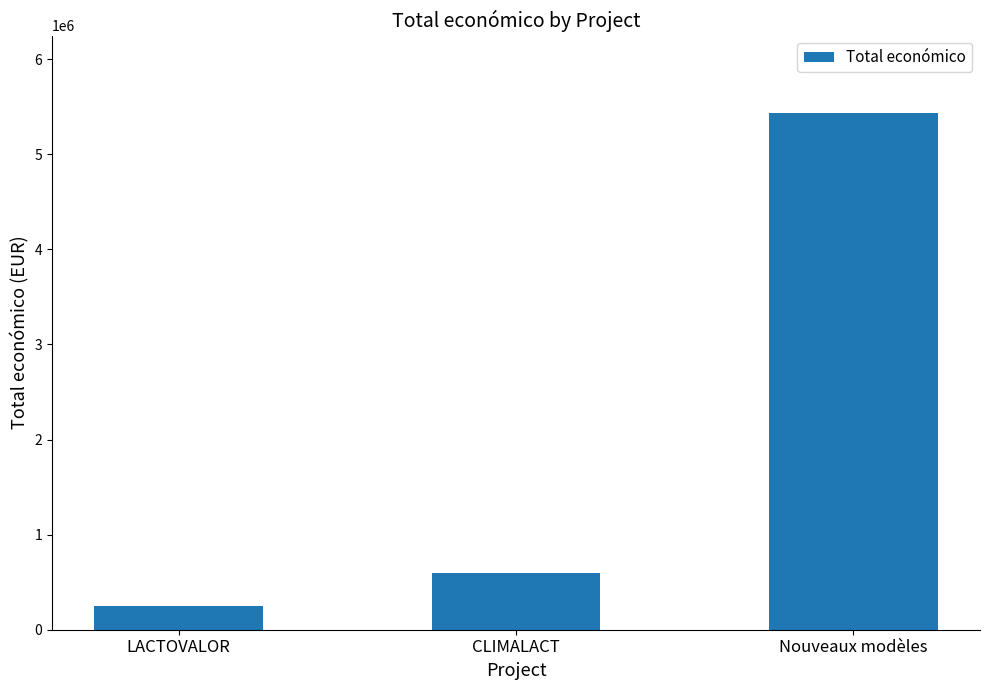

List the labels in order of value, largest first.

Nouveaux modèles, CLIMALACT, LACTOVALOR